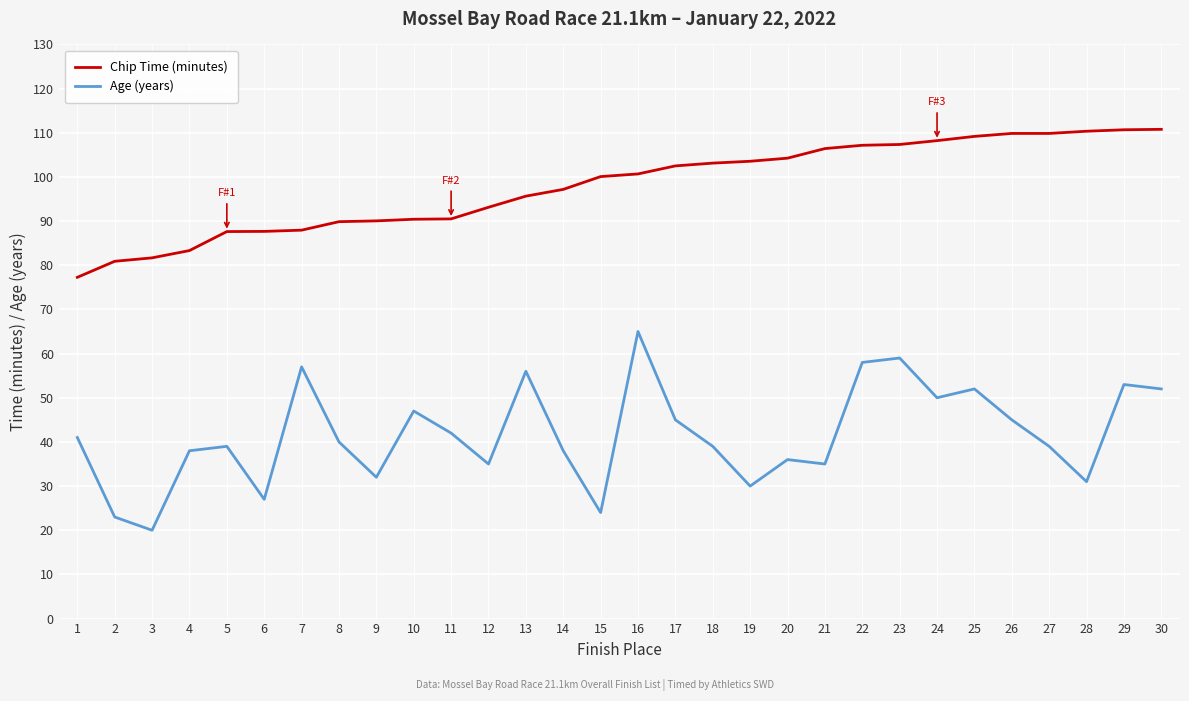

Read the Age (years) value at 22.

58.0